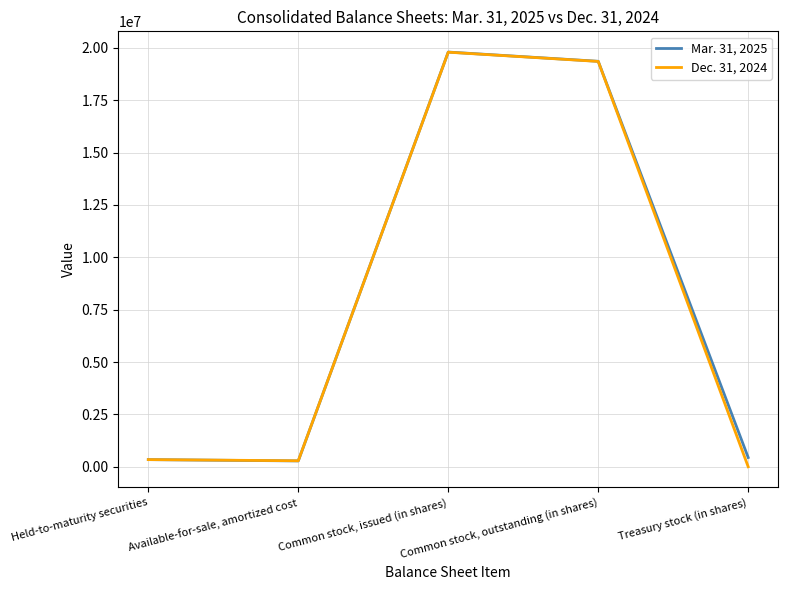

What is the difference between the Mar. 31, 2025 values at Treasury stock (in shares) and Common stock, issued (in shares)?

19362094